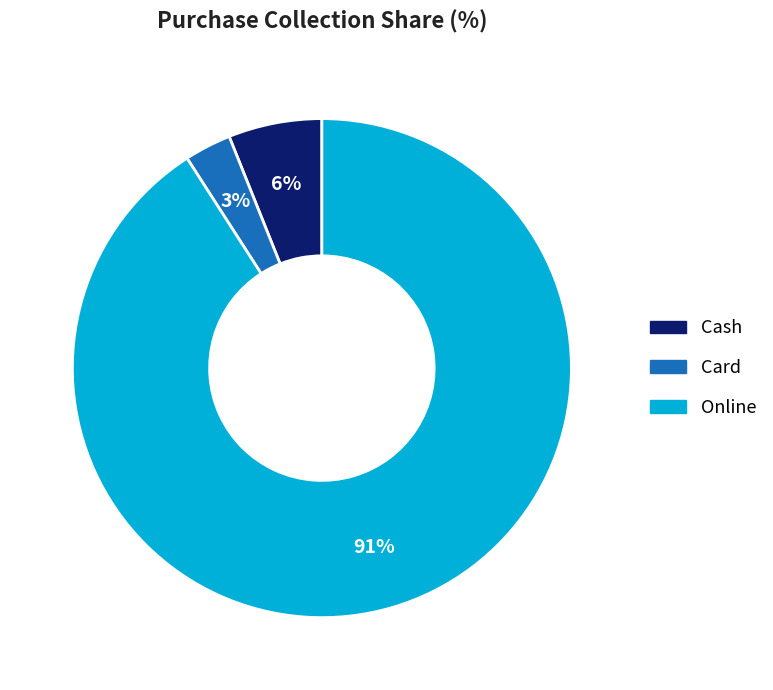

Between Online and Card, which is larger?

Online